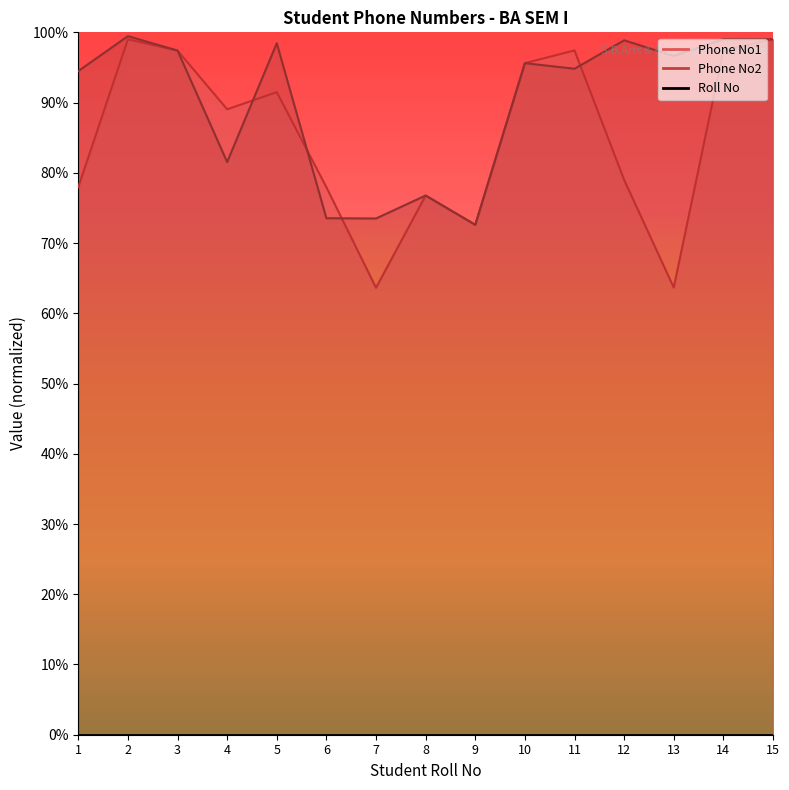

What is the difference between the highest and lowest values at 9?

0.7